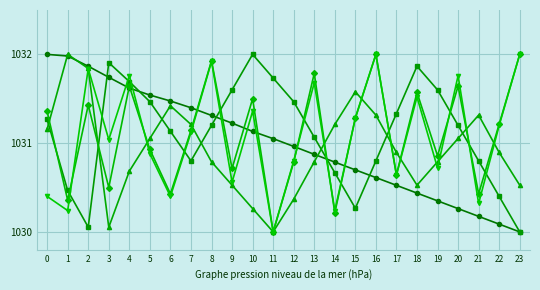

What is the total value across all series at 16?

5156.7